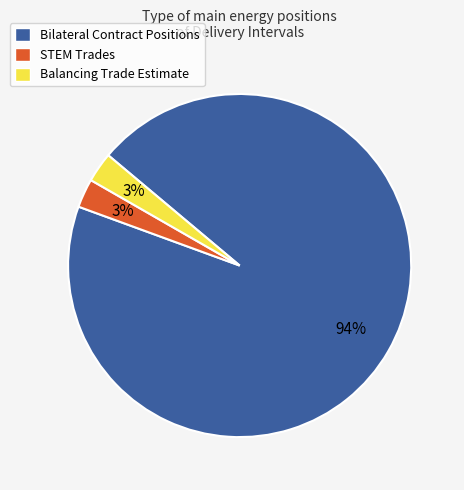

Combined, do STEM Trades and Bilateral Contract Positions account for over 50%?

Yes